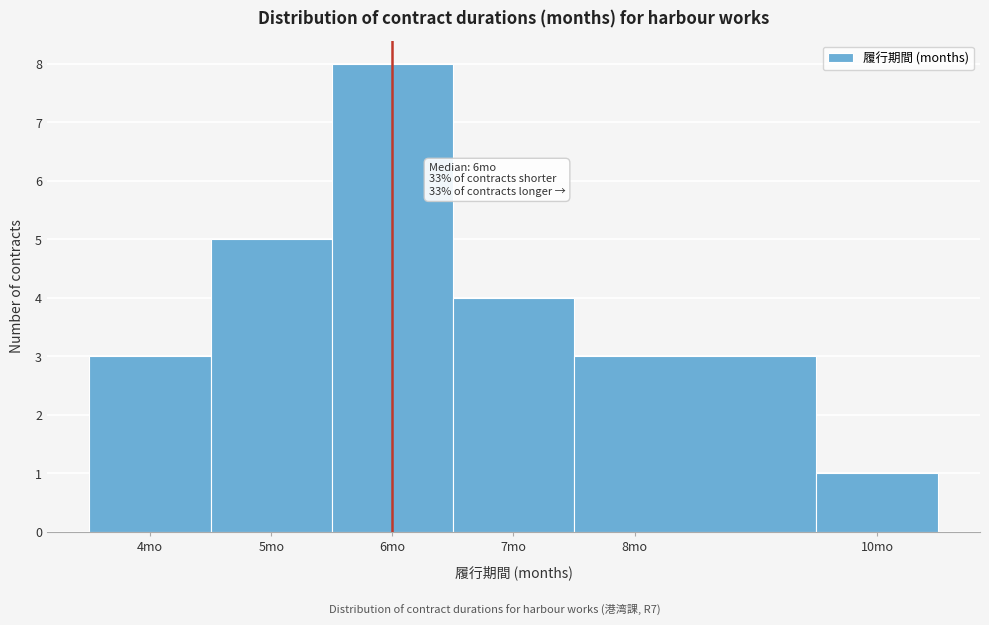

Which range on the x-axis has the tallest bar?

5.5 to 6.5